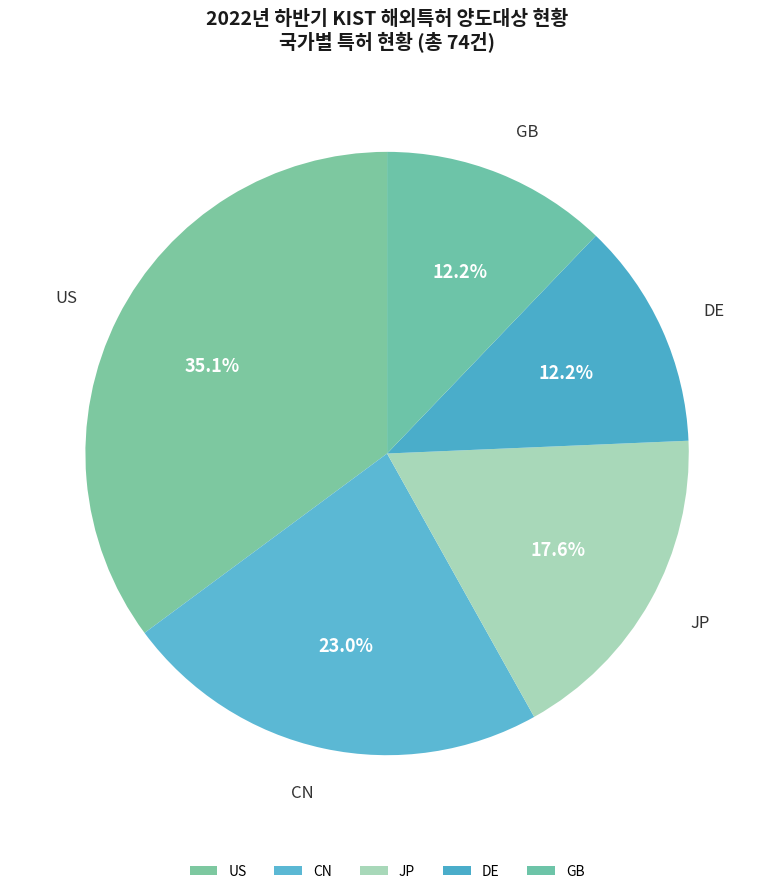

To the nearest percent, what is the average slice percentage?

20%